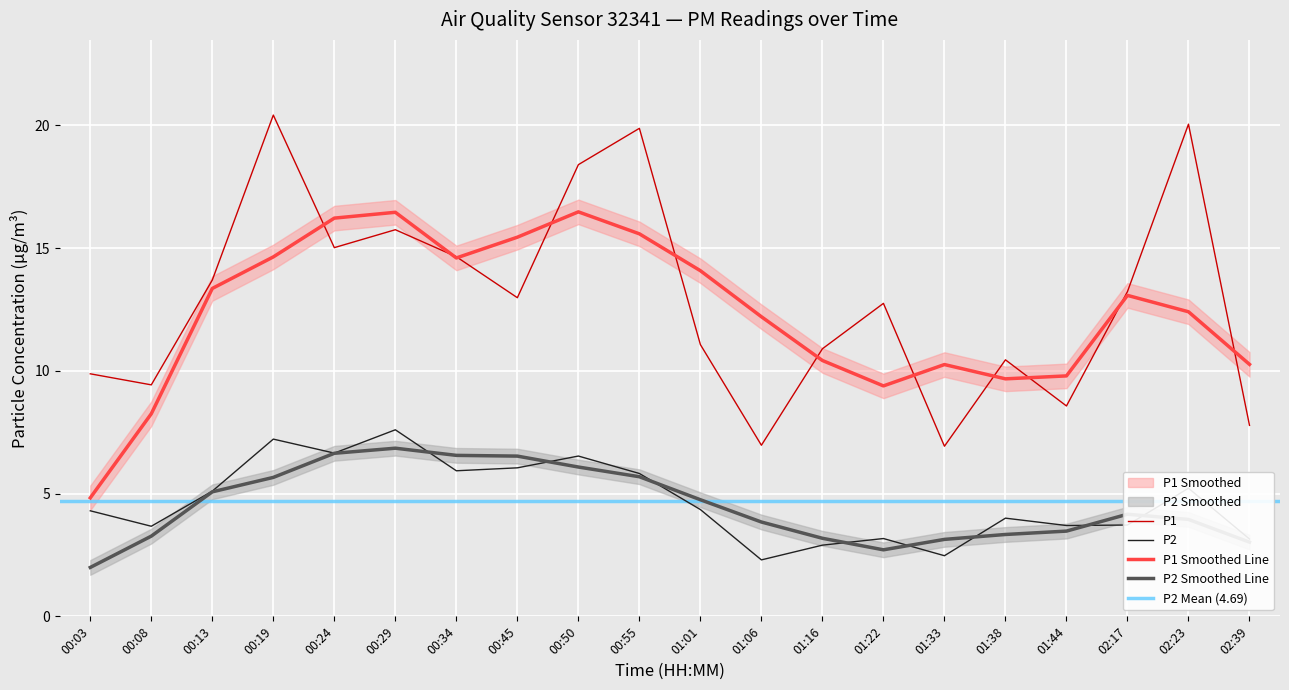

True or false: P2 has more than 1 interior local peaks.

True